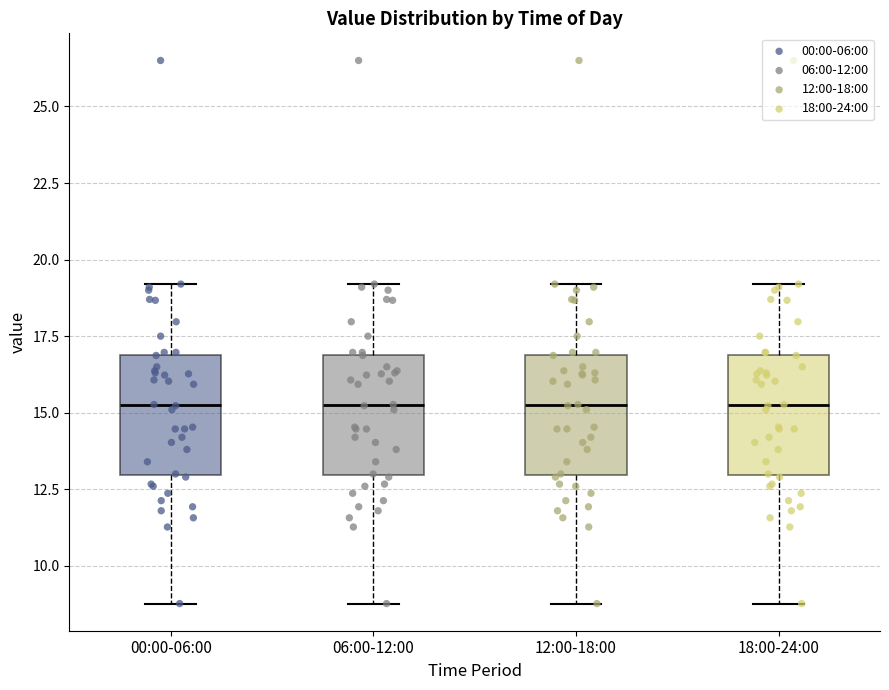

Where does the upper whisker of the box for 06:00-12:00 end on the y-axis? The values are not printed on the chart, so give them approximately, as read against the axis.

19.0